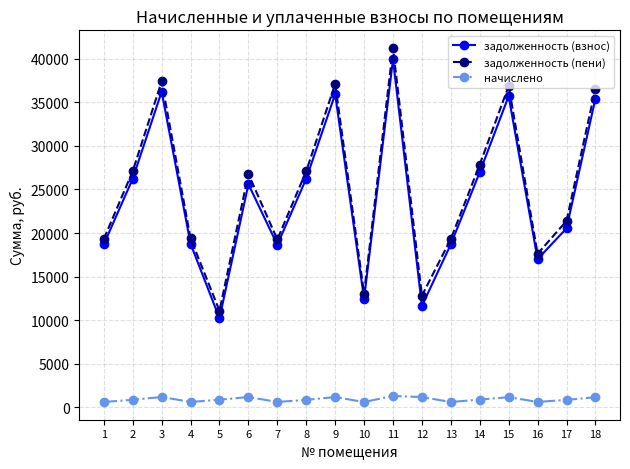

True or false: задолженность (пени) and задолженность (взнос) cross at least once.

False